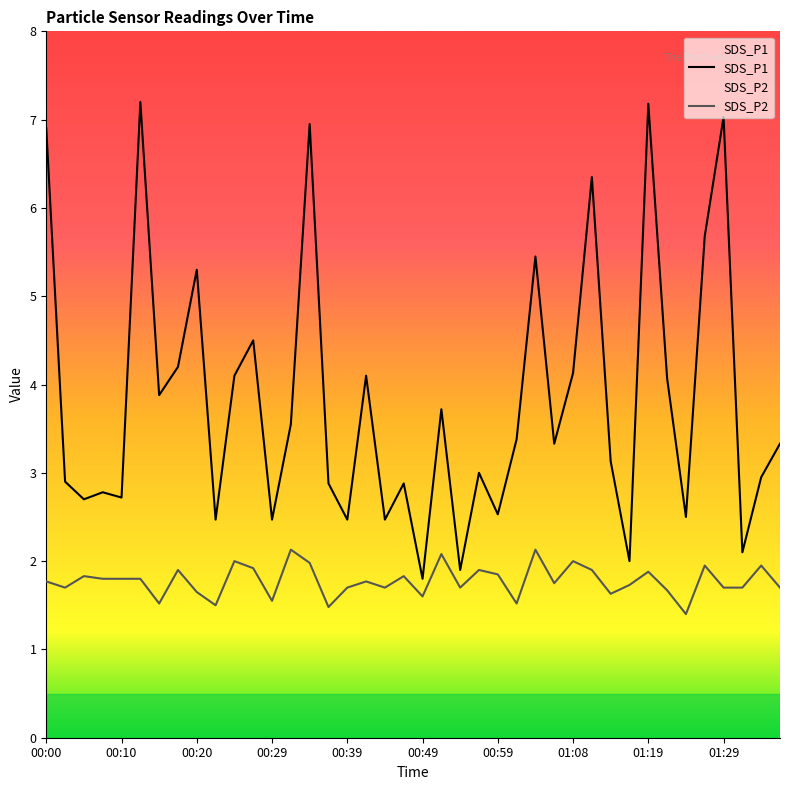

What is the difference between the second highest and minimum values in the SDS_P2 series?

0.7